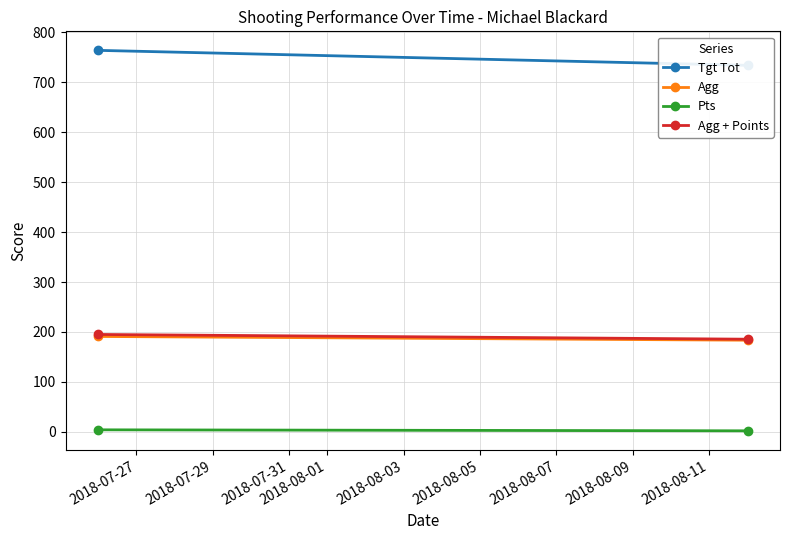

Is the value of Agg + Points at 2018-07-27 greater than the value of Pts at 2018-07-27?

Yes